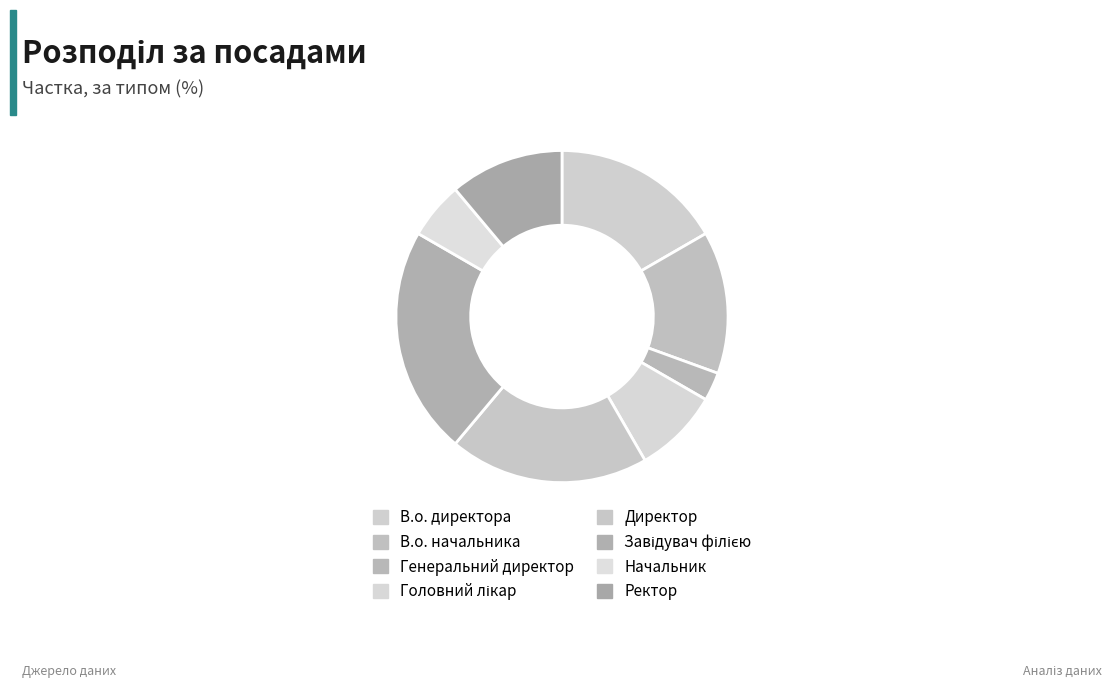

How many slices are in this pie chart?

8